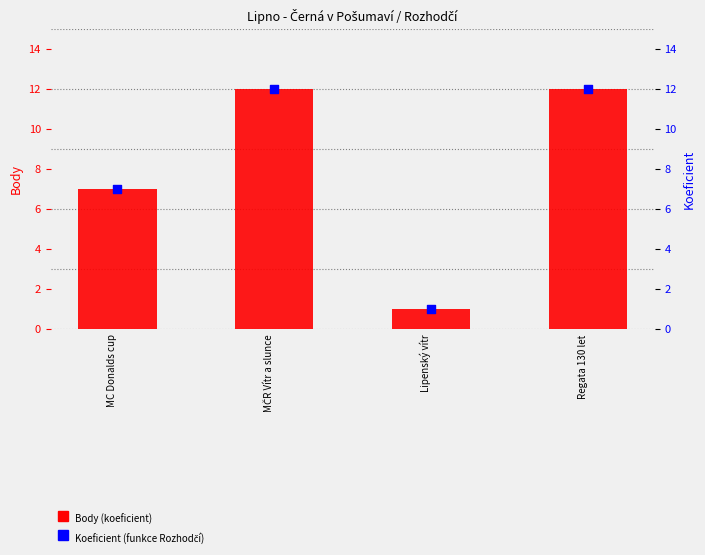

At which category is the sum across all series the highest?

MČR Vítr a slunce